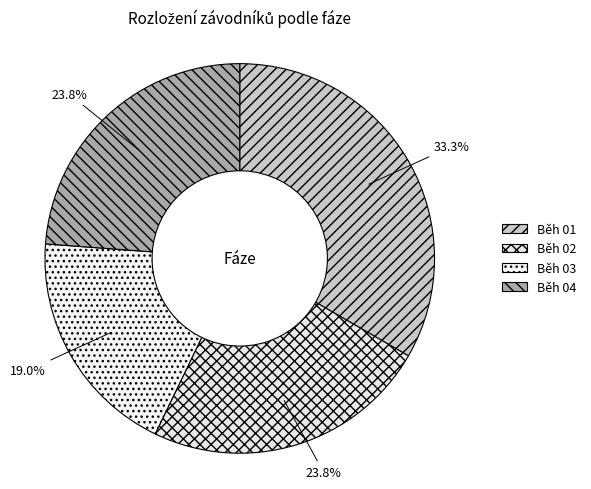

Combined, do Běh 01 and Běh 04 account for over 50%?

Yes